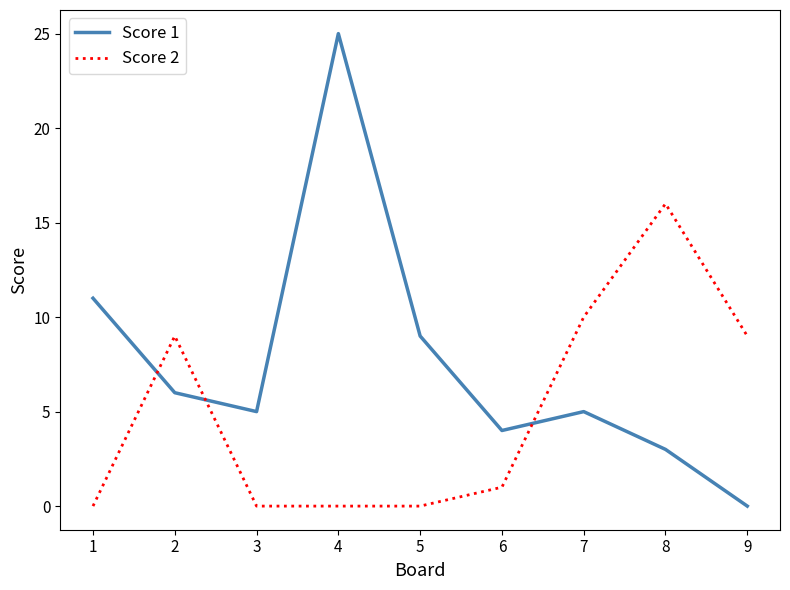

Reading right to left, extract all data points from this chart.

Score 1: 0	3	5	4	9	25	5	6	11
Score 2: 9	16	10	1	0	0	0	9	0